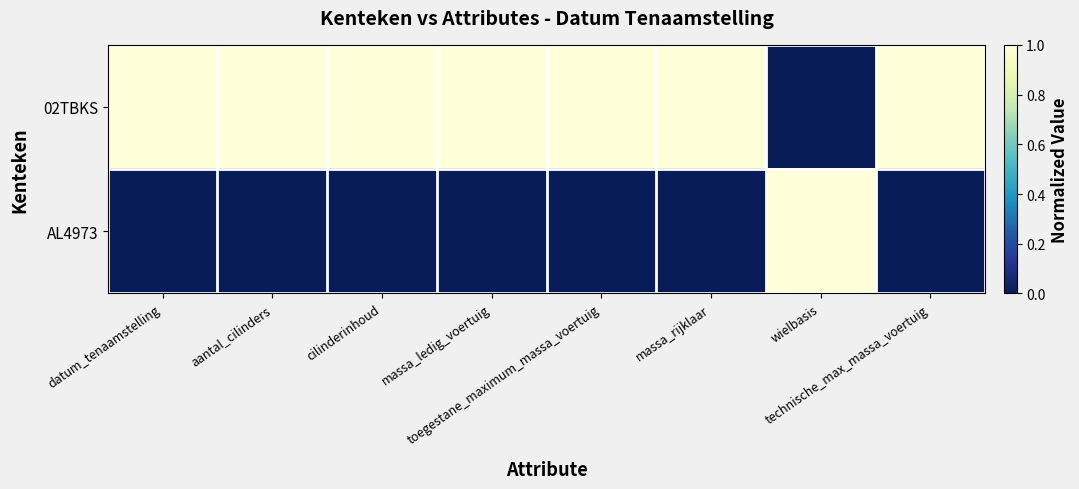

At how many categories does at least one series exceed 0?

8